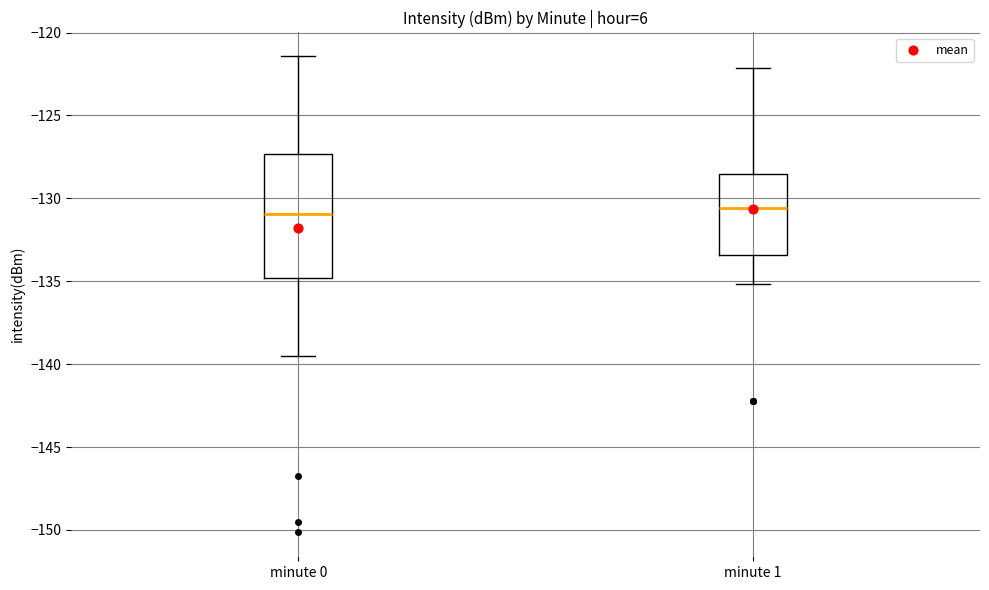

Reading left to right, read every box against the y-axis: the position of its median line, the range the box covers, and the ends of its whiskers. The values are not printed on the chart, so give them approximately, as read against the axis.

minute 0: median -131.0, box -135.0 to -127.5, whiskers -139.5 to -121.5
minute 1: median -130.5, box -133.5 to -128.5, whiskers -135.0 to -122.0